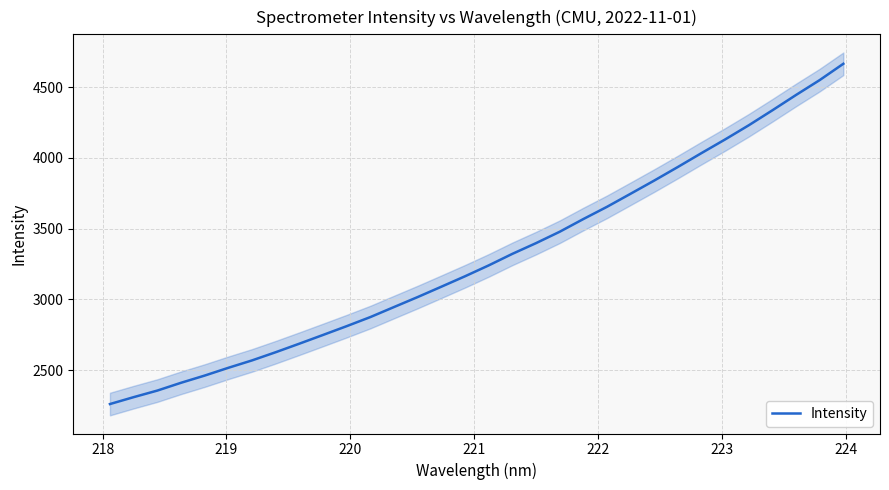

How many lines are shown in the chart?

1